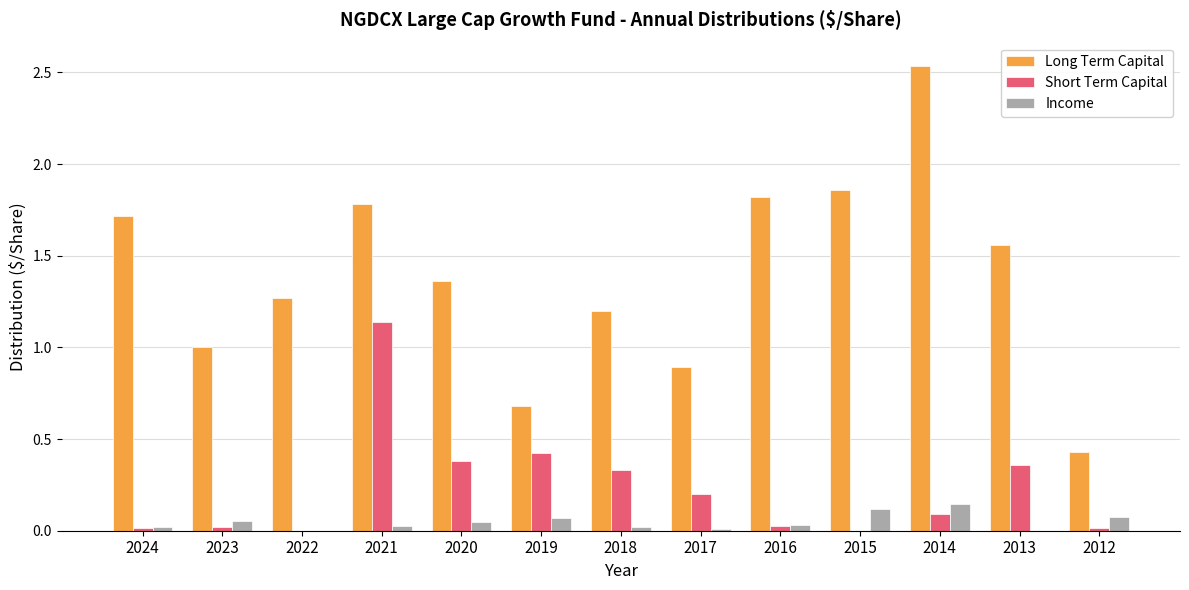

How many groups of bars are there?

13